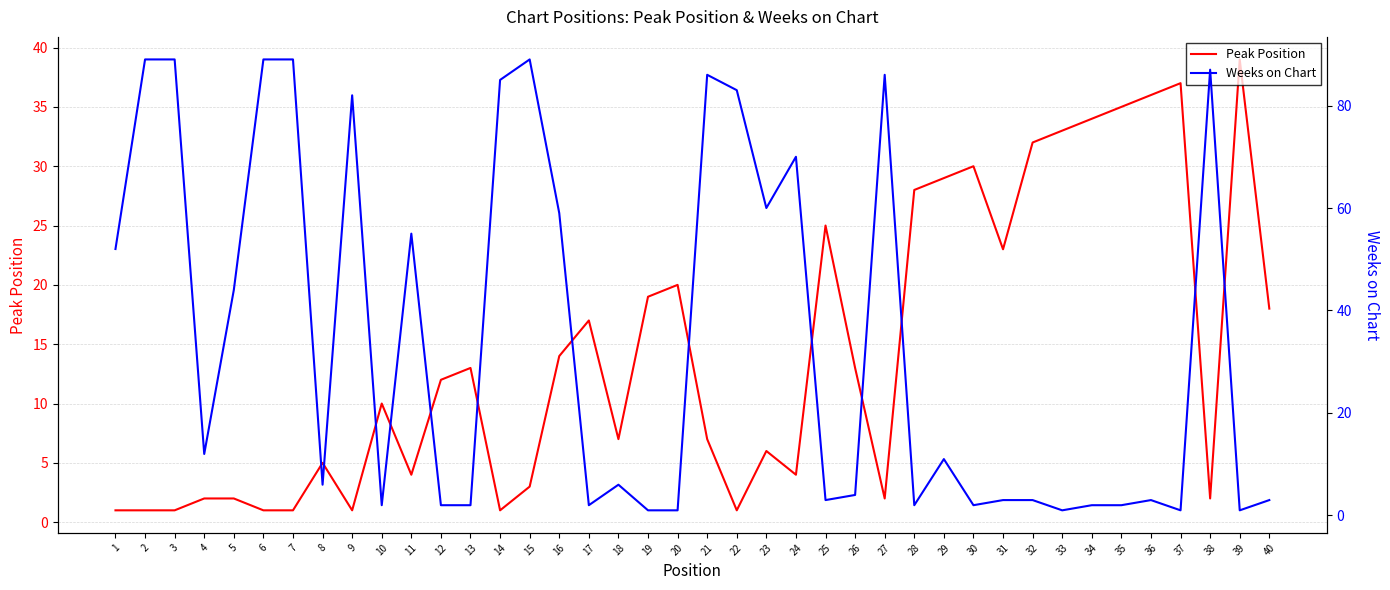

Which series changed the most between 2 and 20?

Weeks on Chart